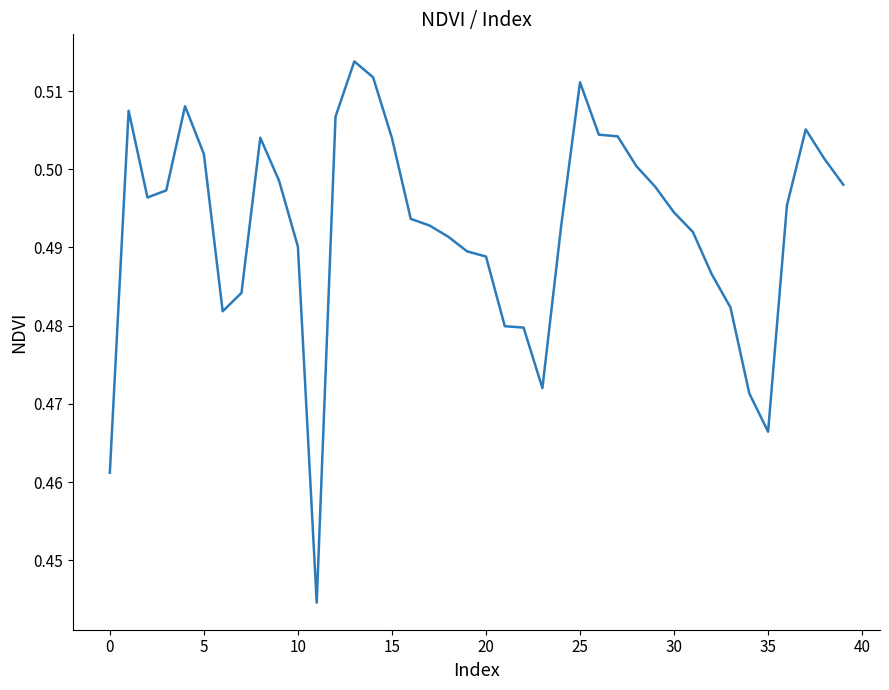

How many lines are shown in the chart?

1